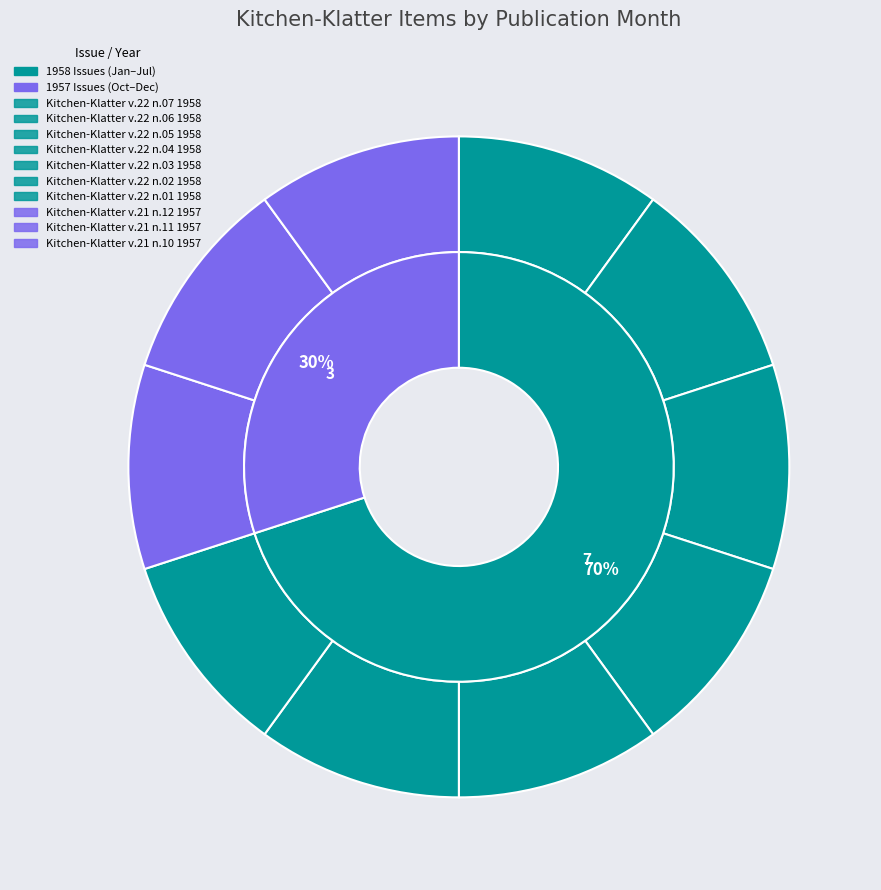

Count the number of slices in the pie.

10